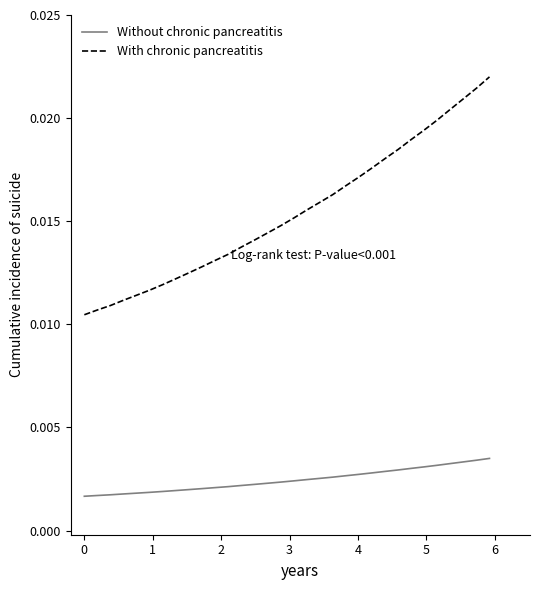

Count the number of categories in the chart.

32